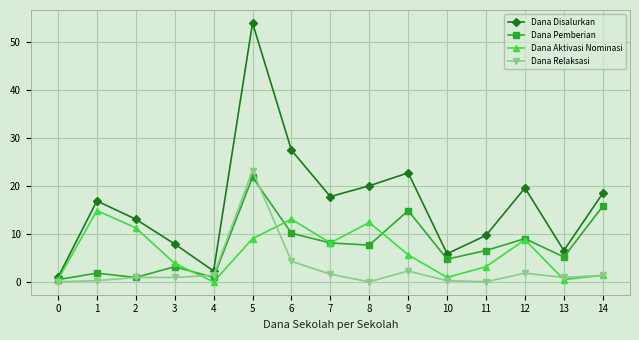

The Dana Disalurkan series shows 20.0 at 8. True or false?

True